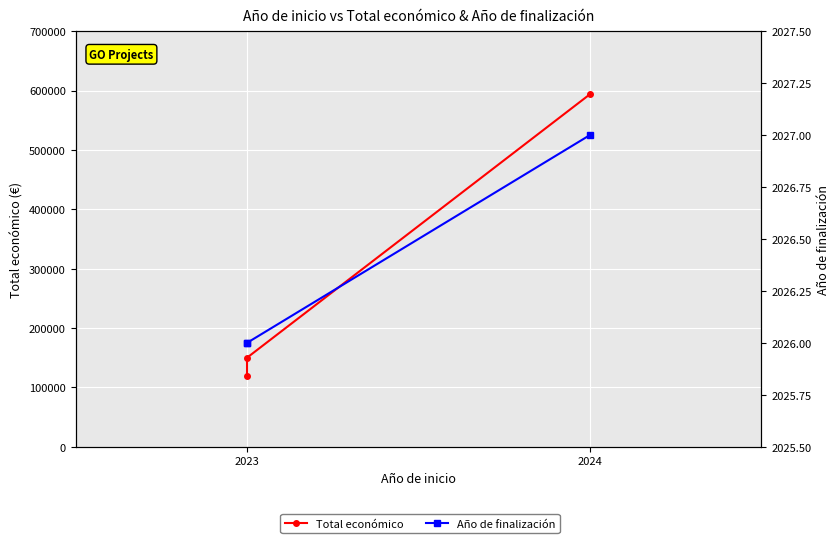

What are all the series names shown in the legend?

Total económico, Año de finalización